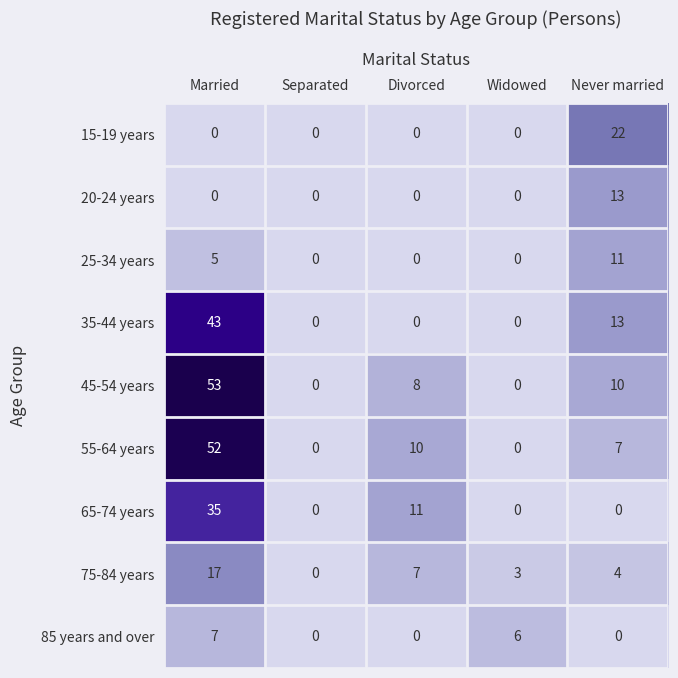

What is the highest value of the 55-64 years series?

52